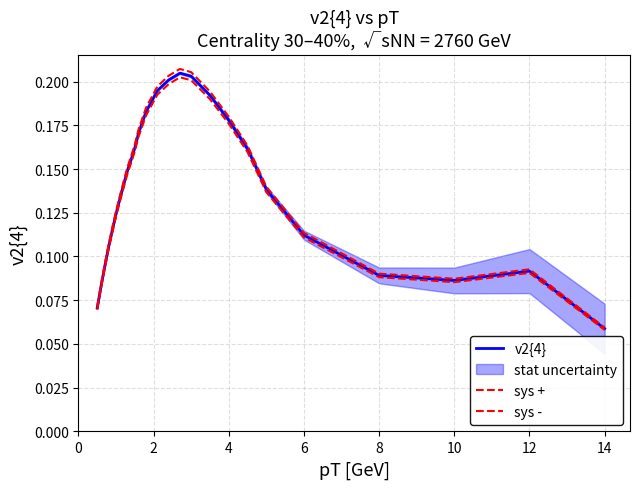

In sys -, how many points are higher than both neighbors (excluding endpoints)?

2